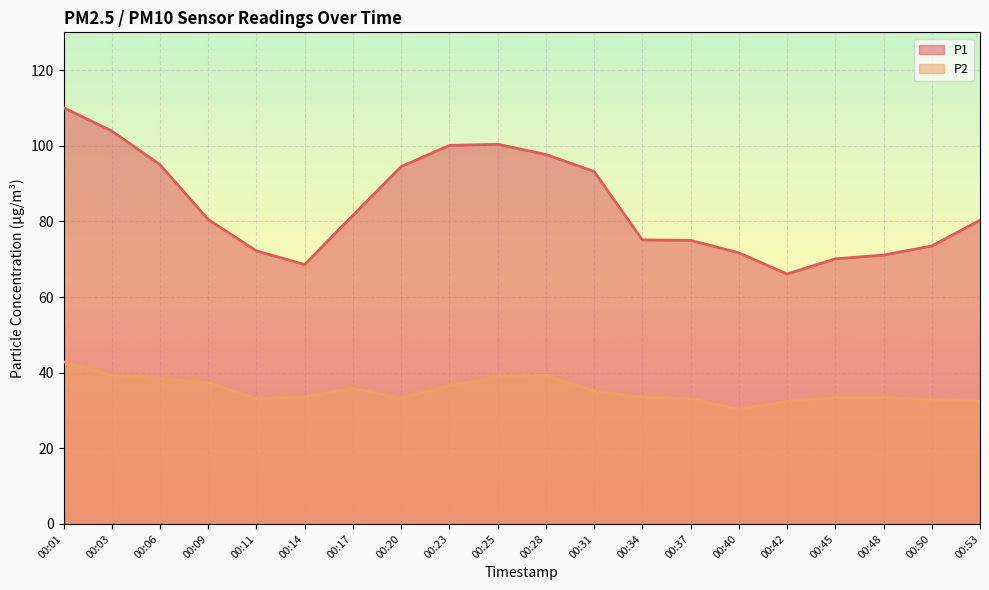

What is the value of the P1 point at the 7th from the left?

81.6